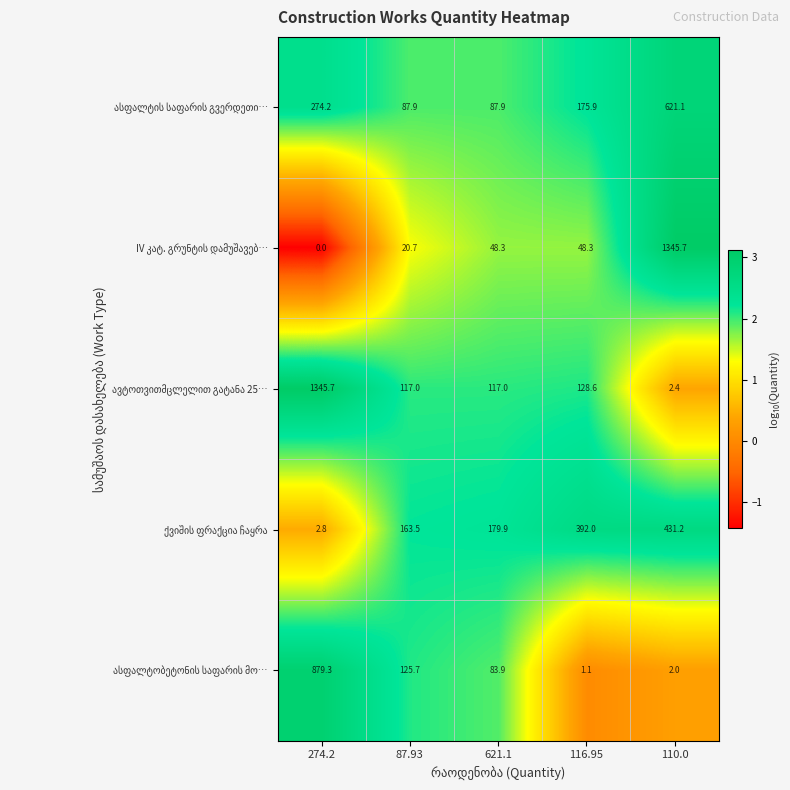

What is the difference between the highest and lowest values at 621.1?

131.6